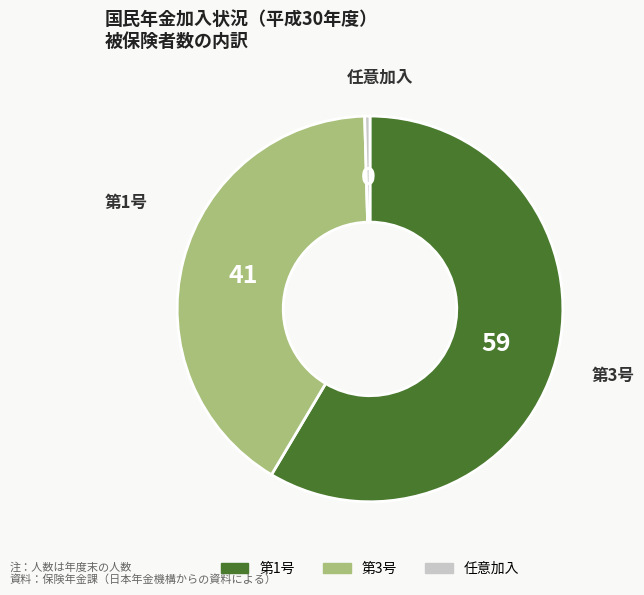

What is the ratio of the value at 第1号 to the value at 任意加入?

132.3